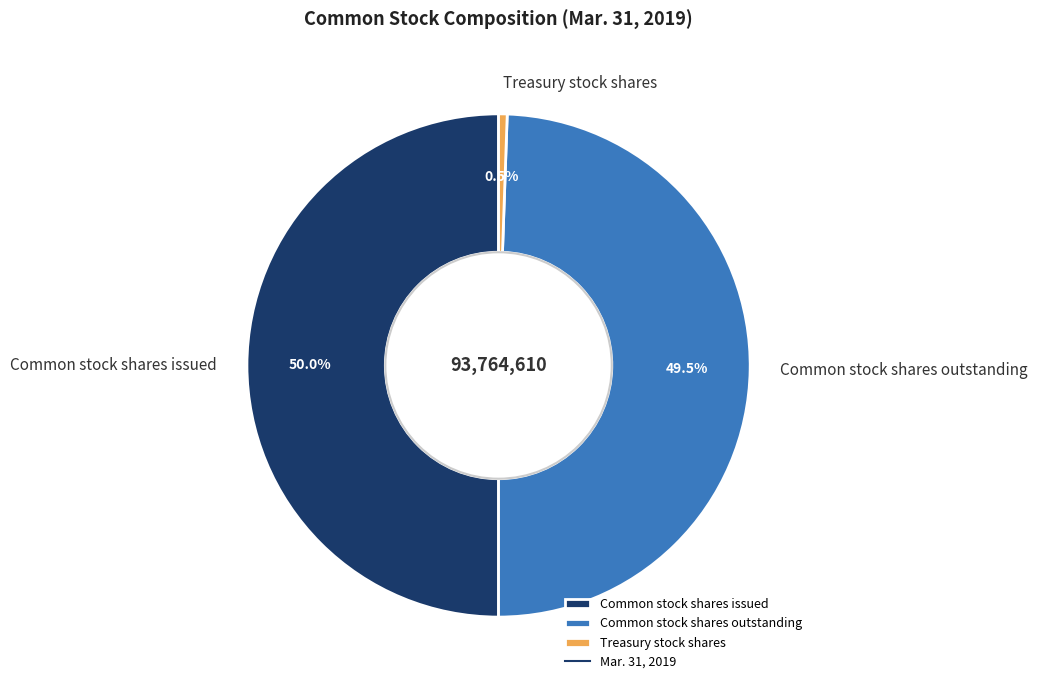

Which slice is the smallest?

Treasury stock shares